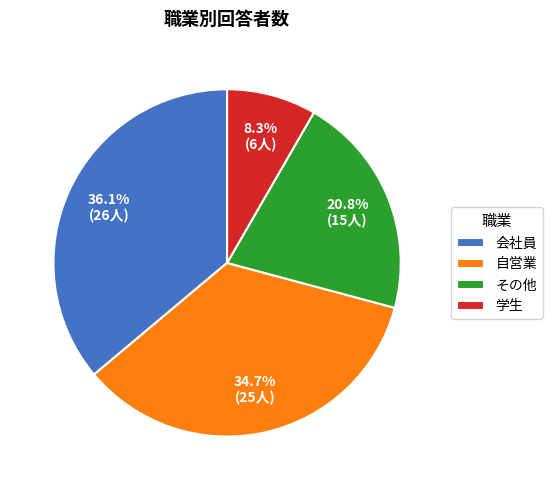

Rank the categories by value from lowest to highest.

学生, その他, 自営業, 会社員